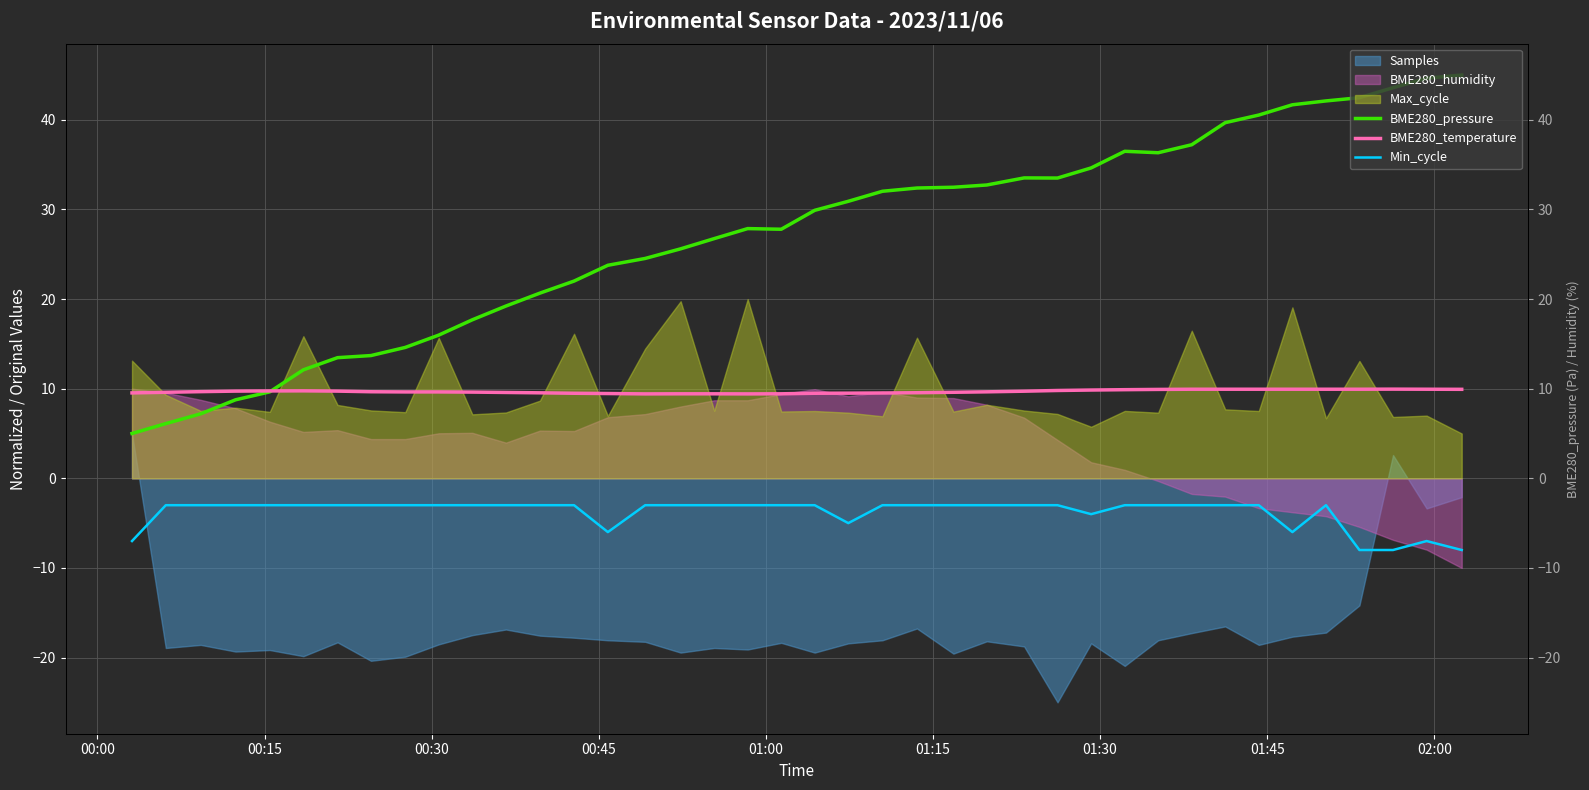

True or false: Min_cycle and BME280_pressure intersect in this chart.

False